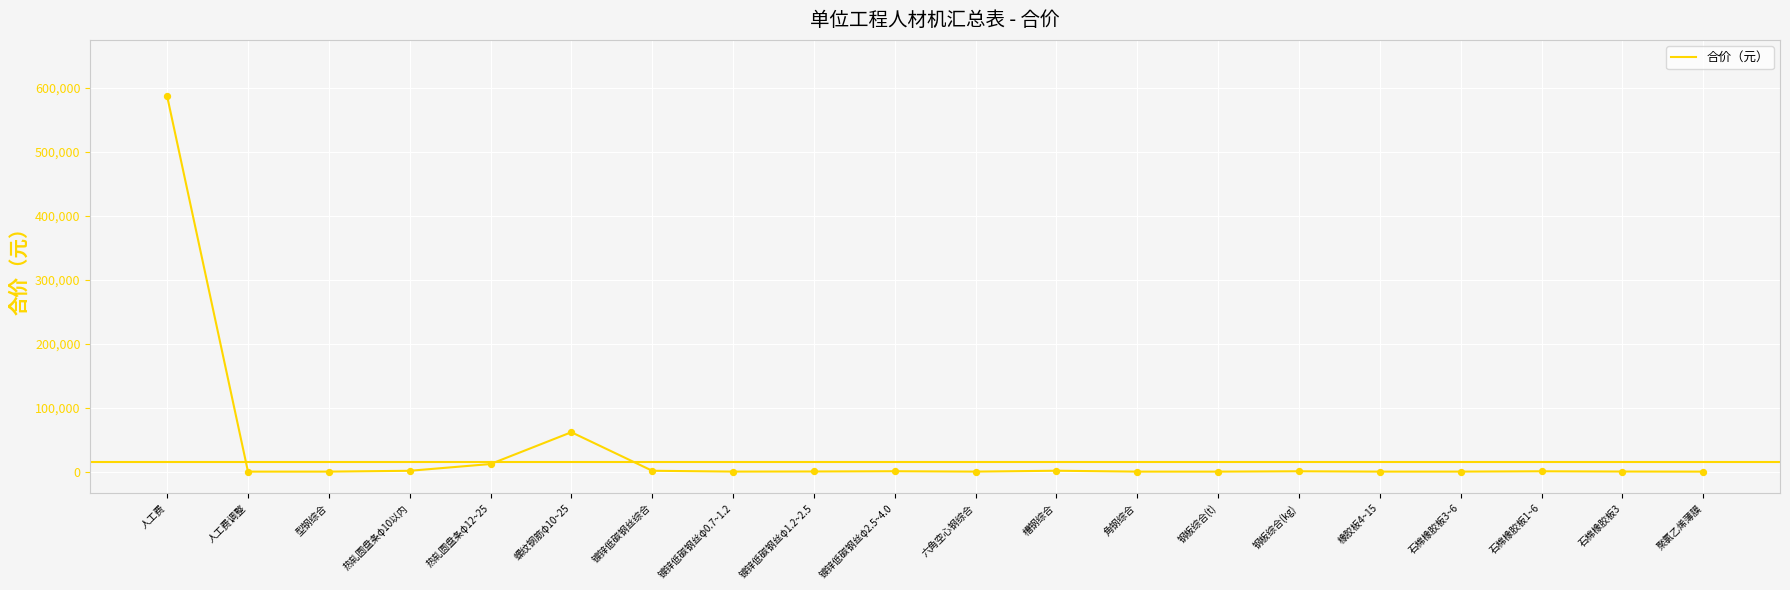

At which label is the value closest to 293502?

螺纹钢筋φ10~25